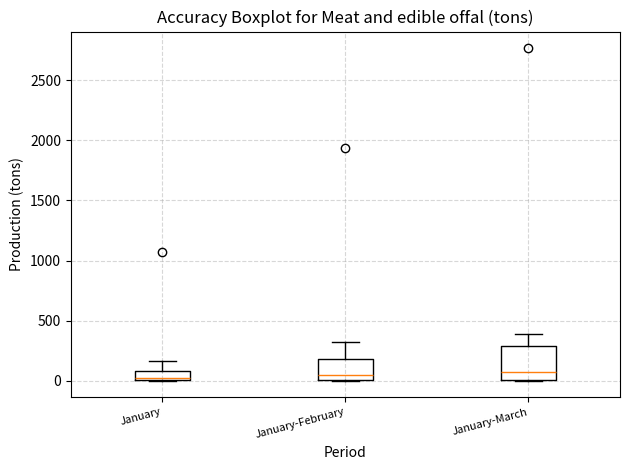

Reading left to right, transcribe this box plot: for each box, give where its median line is, the range the box spans, and where its two whiskers end, as read against the y-axis. The values are not printed on the chart, so give them approximately, as read against the axis.

January: median 0 (just above the box's lower edge), box 0 to 100, whiskers 0 to 150
January-February: median 50, box 0 to 200, whiskers 0 to 300
January-March: median 50, box 0 to 300, whiskers 0 to 400